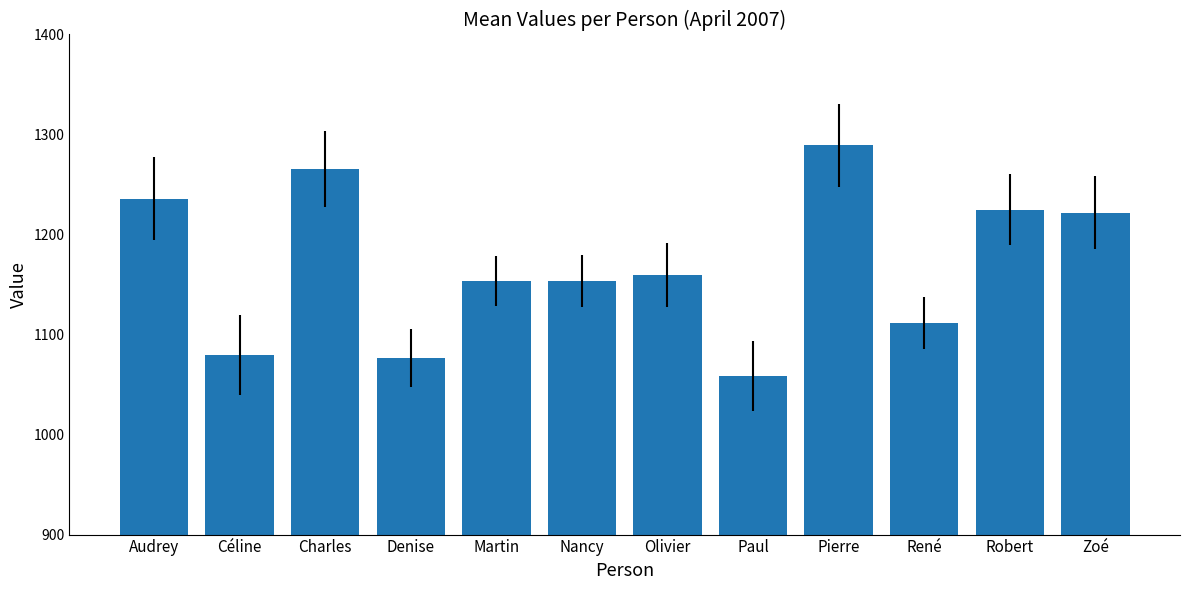

Are the bars horizontal?

No